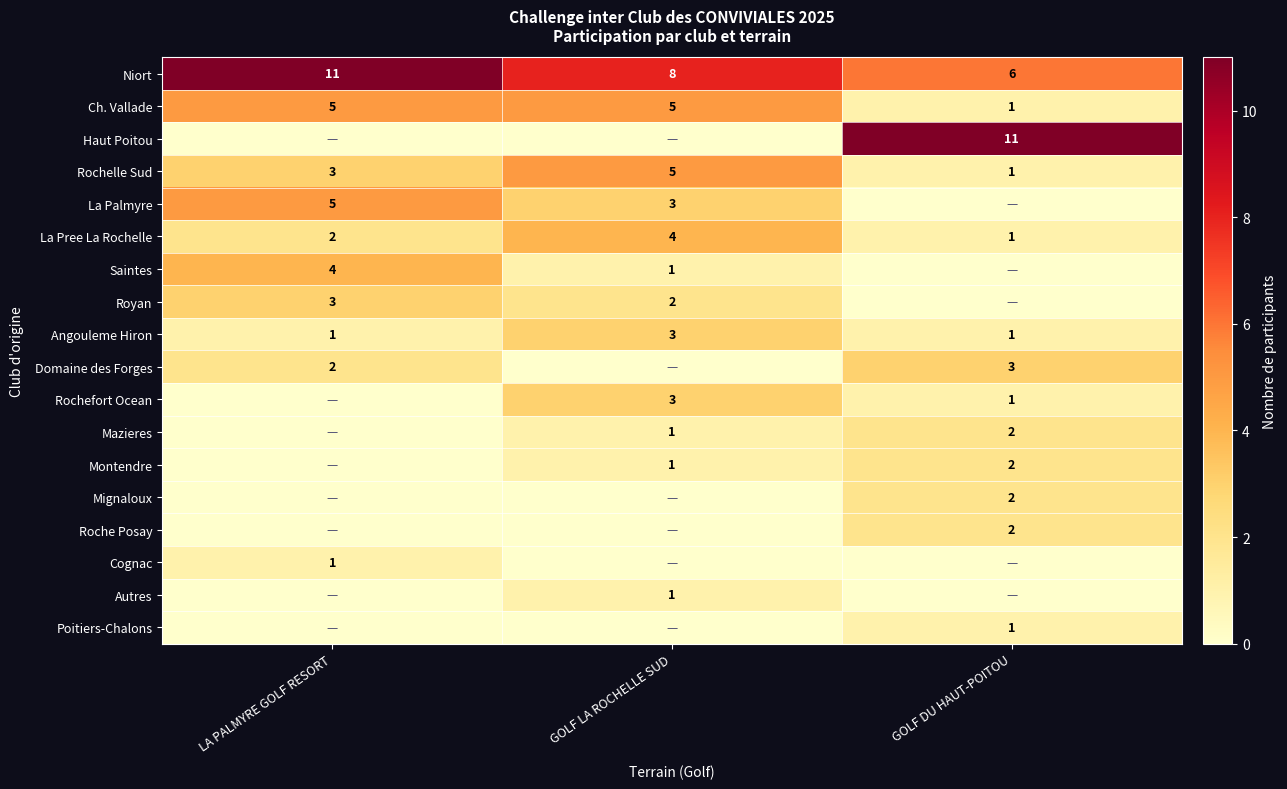

True or false: Mignaloux has a value of 2 at GOLF DU HAUT-POITOU.

True